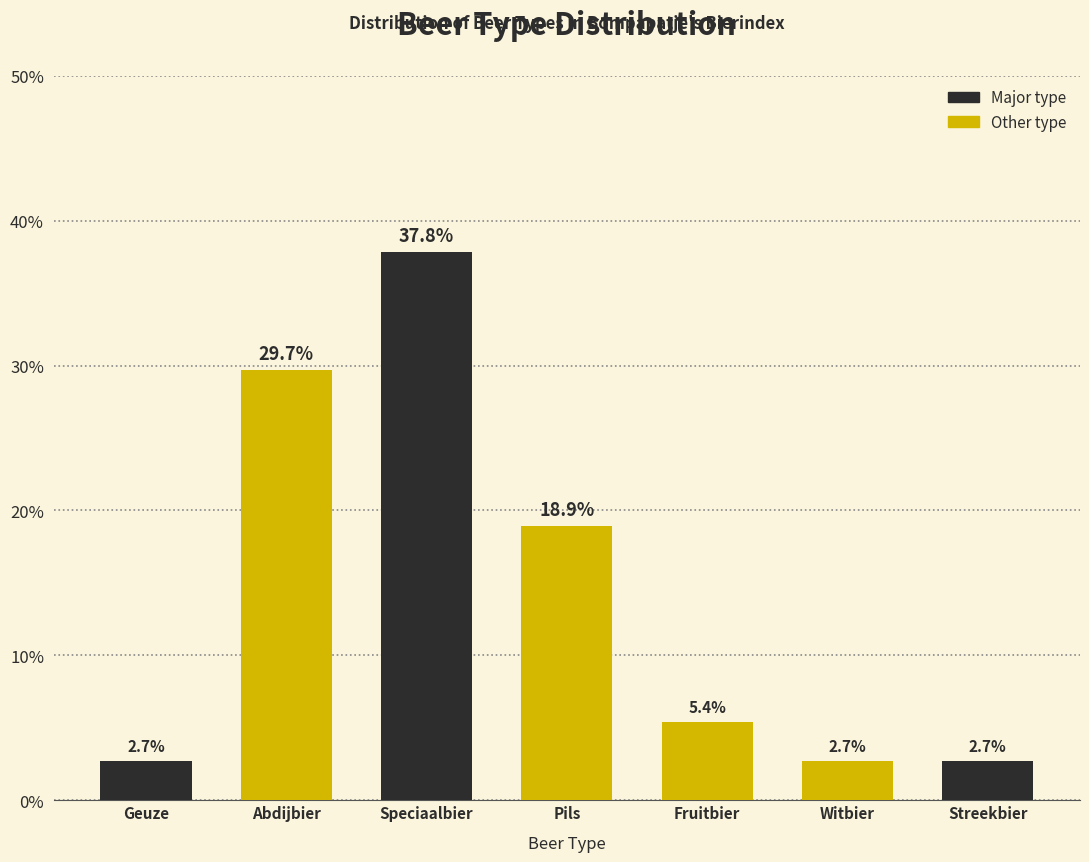

Reading left to right, list all the values displayed in this chart.

2.7	29.7	37.8	18.9	5.4	2.7	2.7